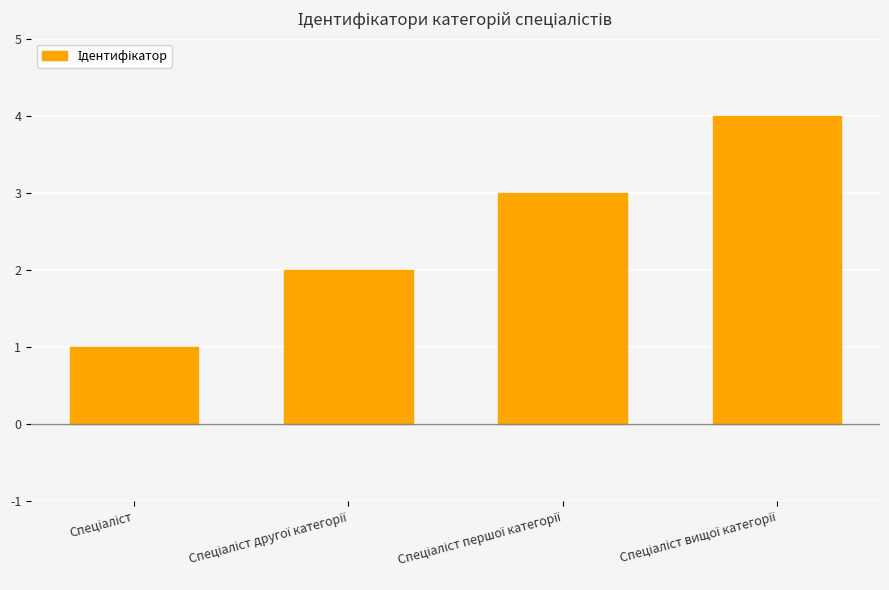

What is the sum of all values?

10